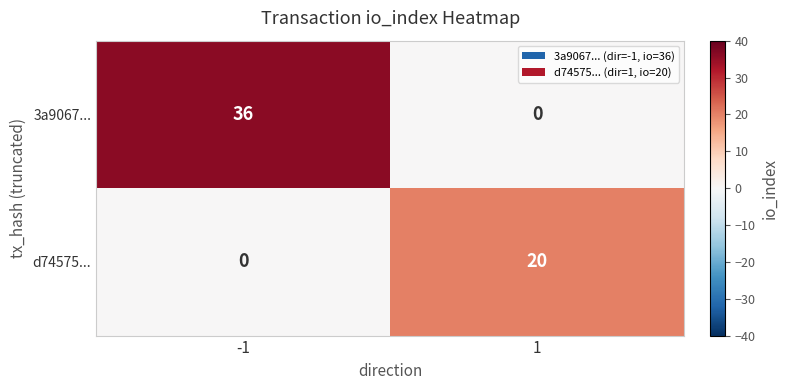

How many values in 3a9067... are above zero?

1